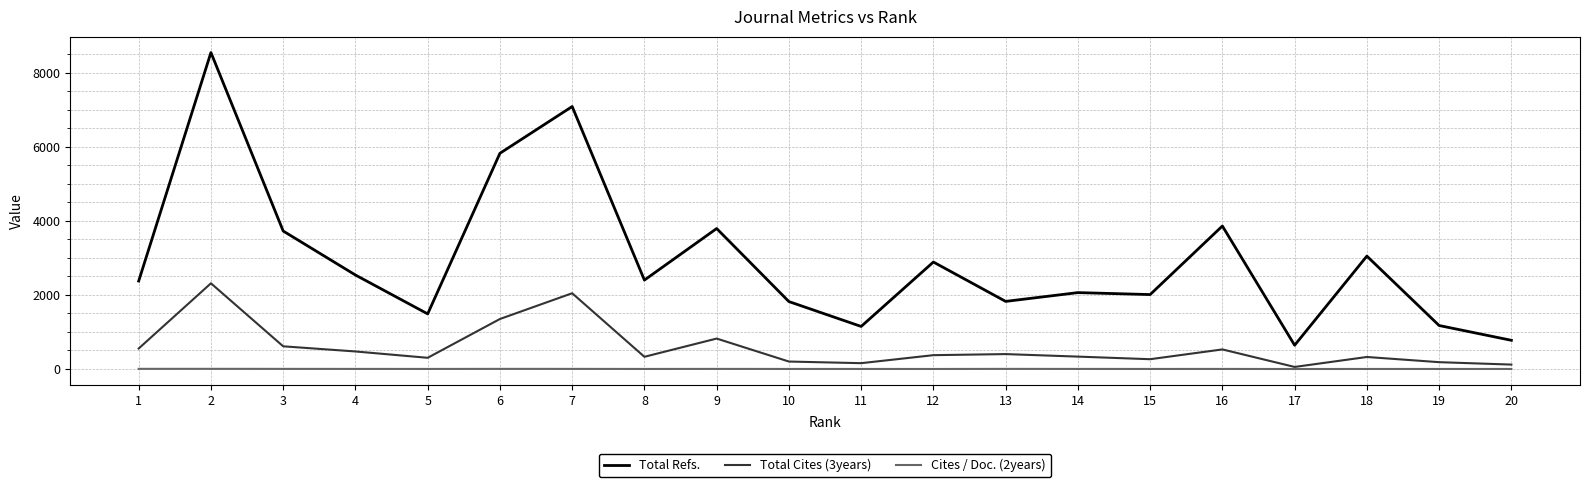

What is the greatest value displayed?

8540.0